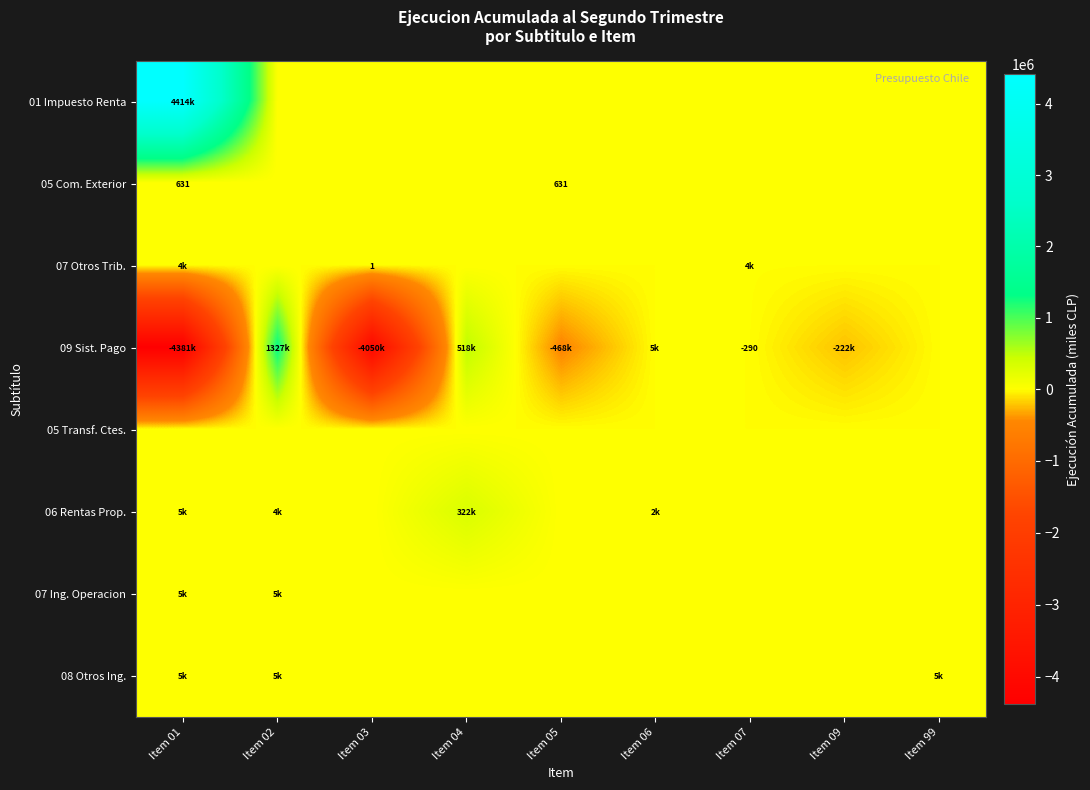

How many values in 09 Sist. Pago are below zero?

5